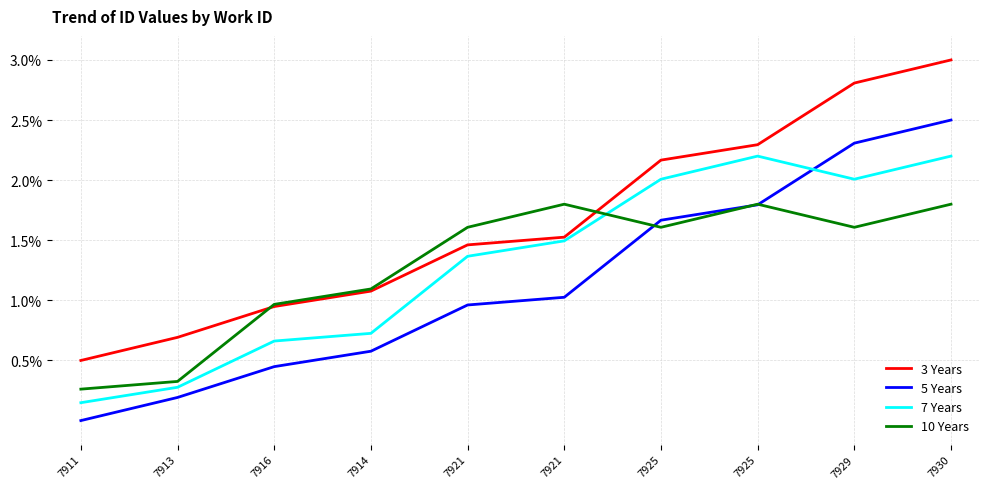

Between 7911 and 7921, which is larger?

7921